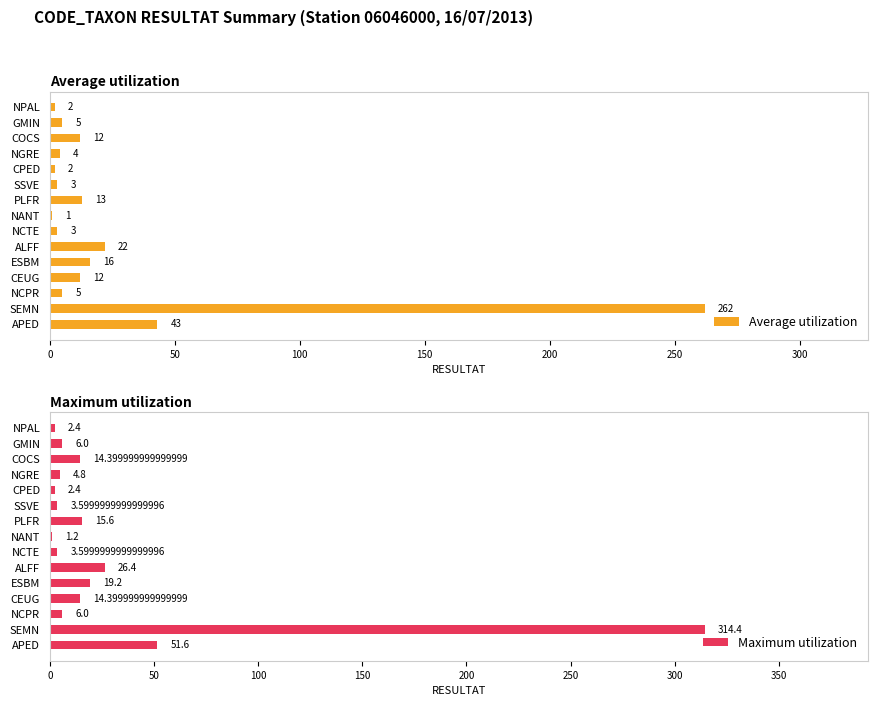

What is the maximum value for Average utilization?

262